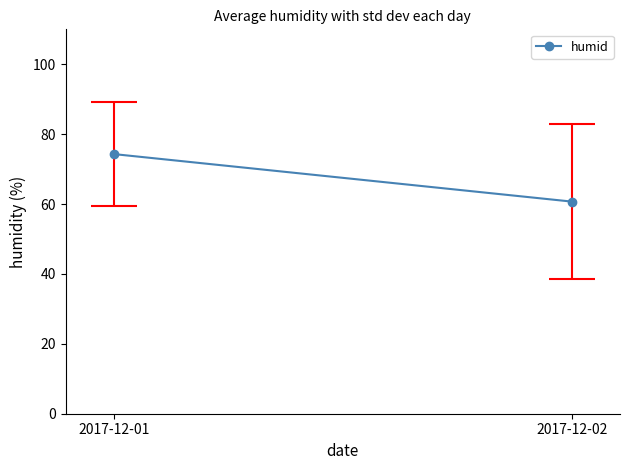

At which label is the value closest to 67?

2017-12-02